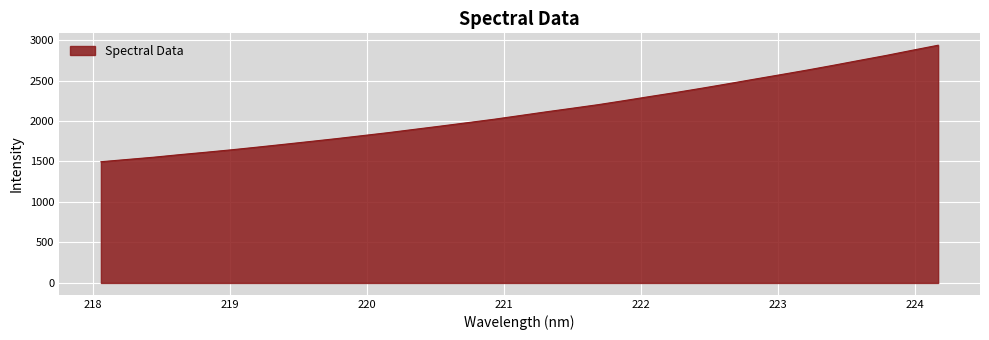

What is the greatest value displayed?

2936.0